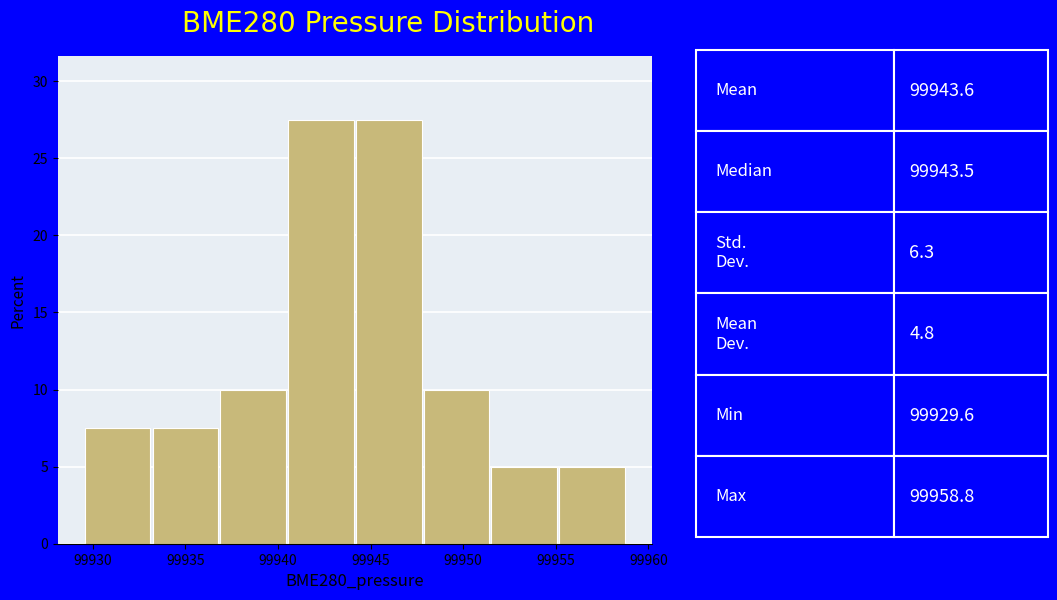

How tall is the bar that spans 99944.0 to 99948.0 on the x-axis? Neither the bar edges nor the heights are printed on the chart, so give them approximately, as read against the axes.

27.5